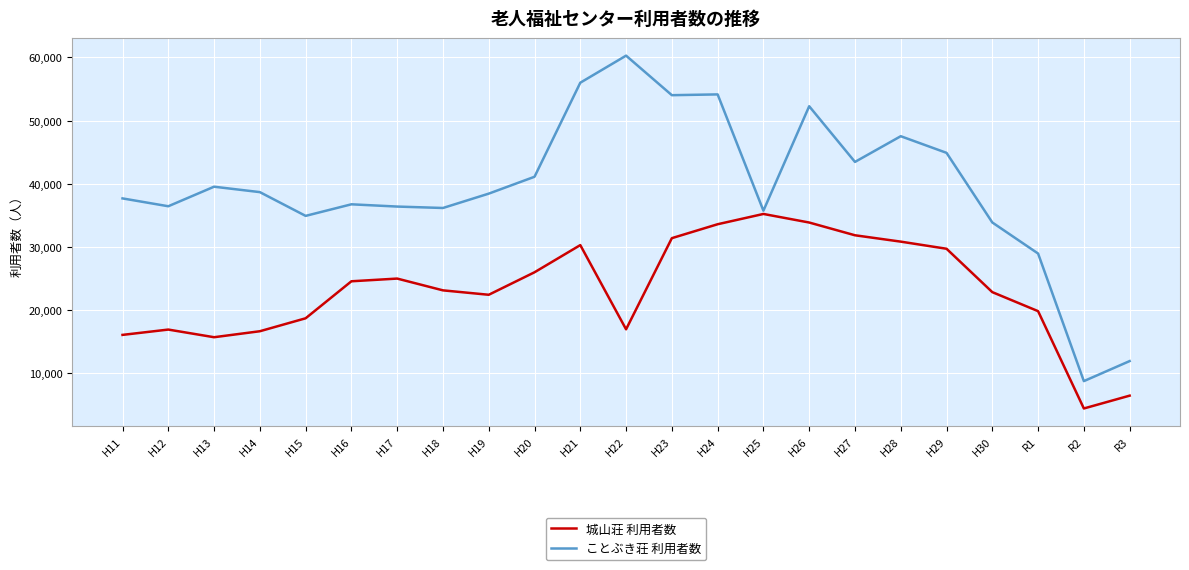

Read the 城山荘 利用者数 value at R3, to the nearest 10.

6500